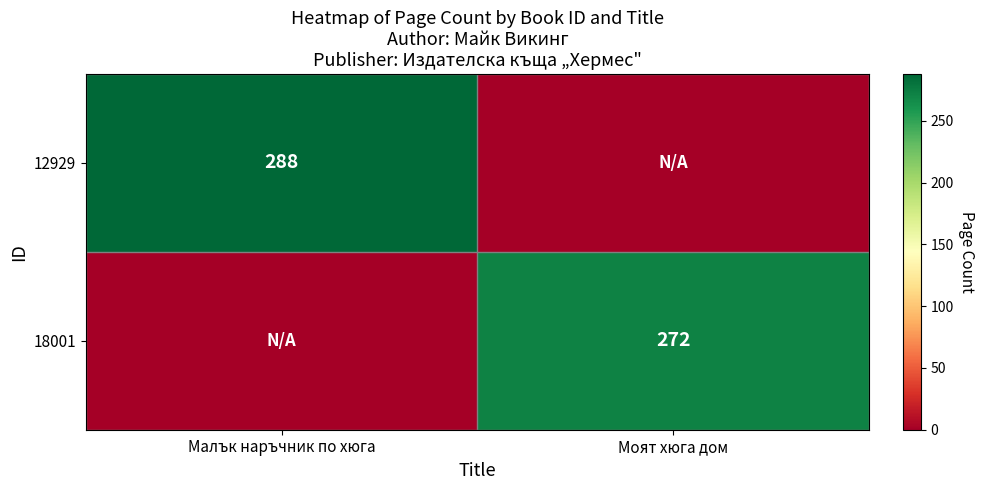

What is the maximum value shown in the chart?

288